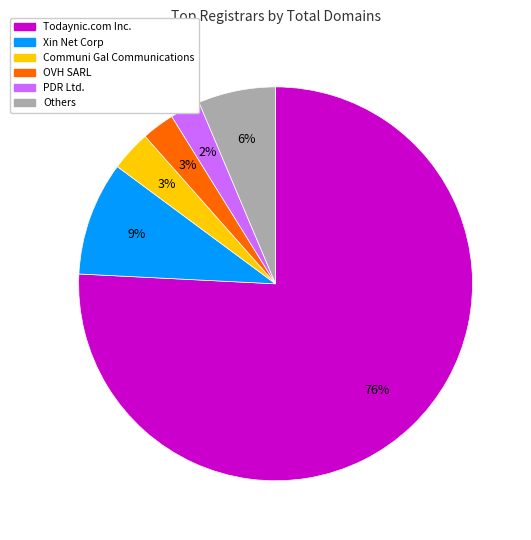

Does any single category account for the majority?

Yes